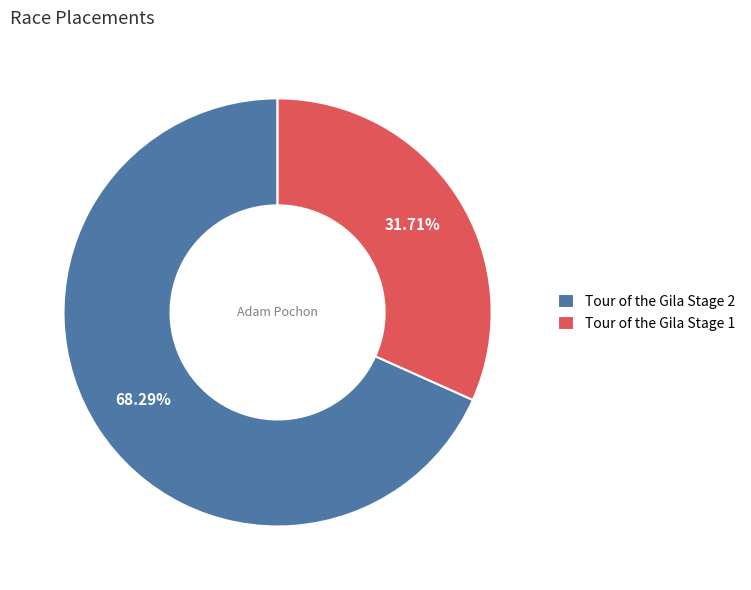

What is the total percentage of Tour of the Gila Stage 2 and Tour of the Gila Stage 1?

100.0%